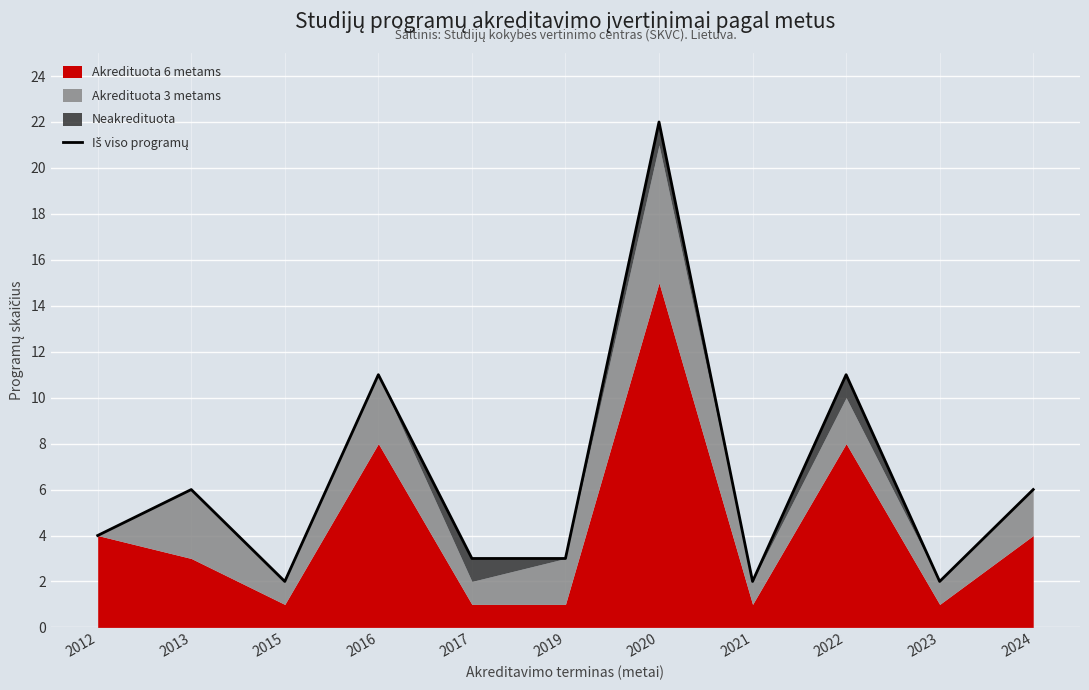

What is the ratio of the value at 2015 to the value at 2023?

1.0